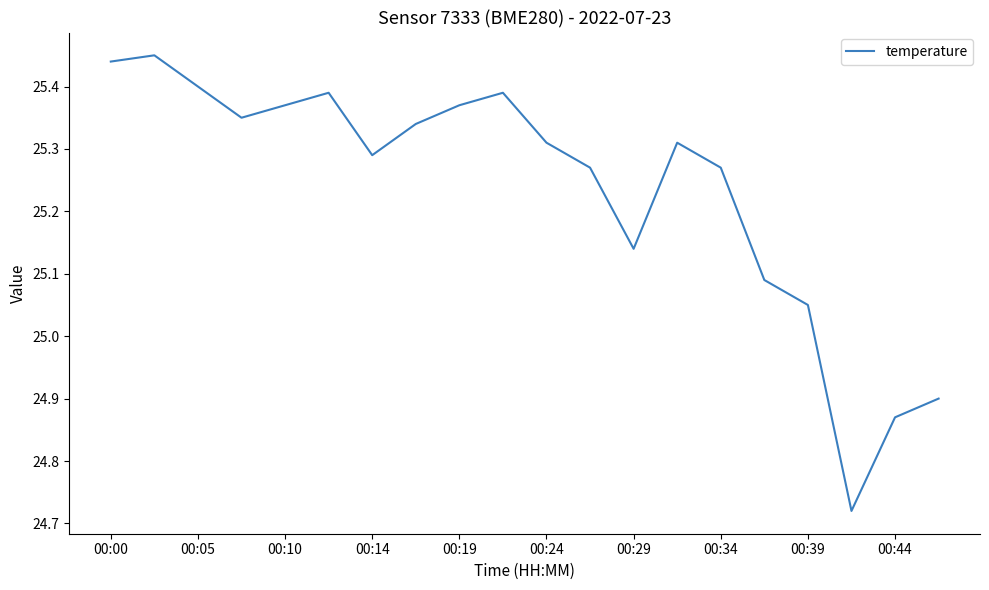

What is the value of the 8th point from the left?

25.3